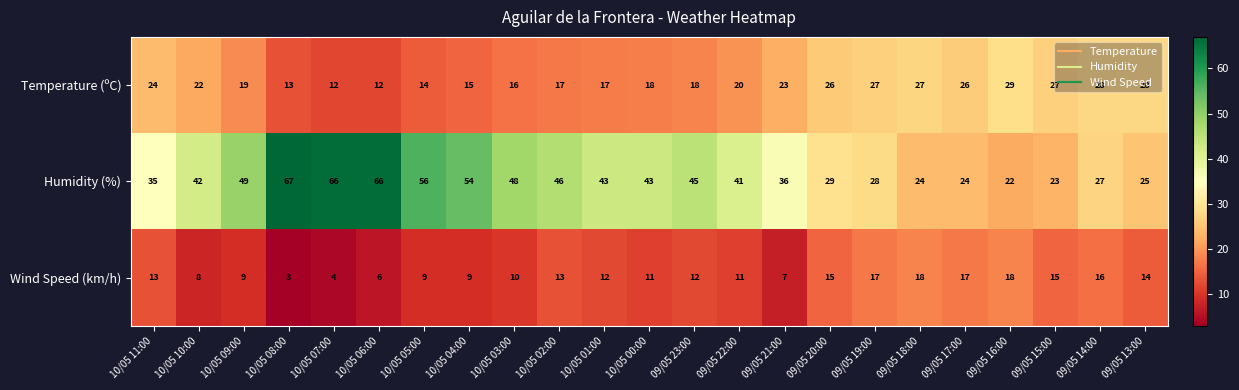

Read the Humidity (%) value at 10/05 04:00.

54